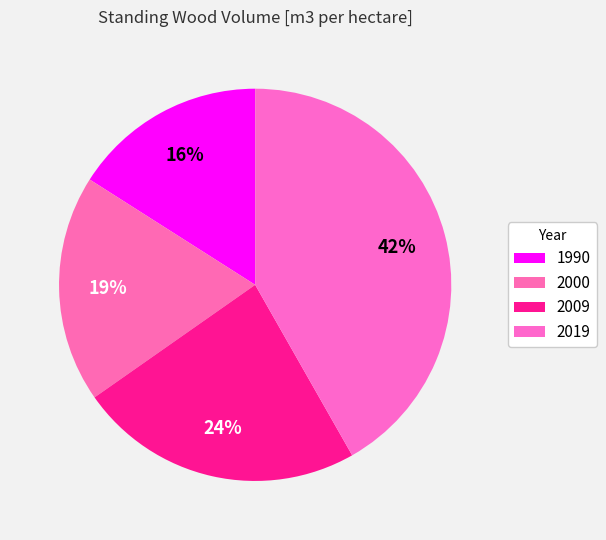

Is there a majority slice in this chart?

No